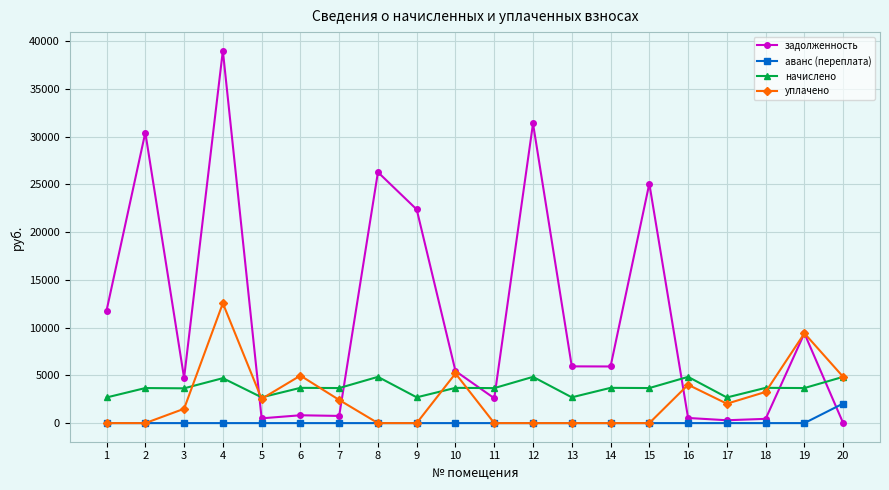

What are all the series names shown in the legend?

задолженность, аванс (переплата), начислено, уплачено